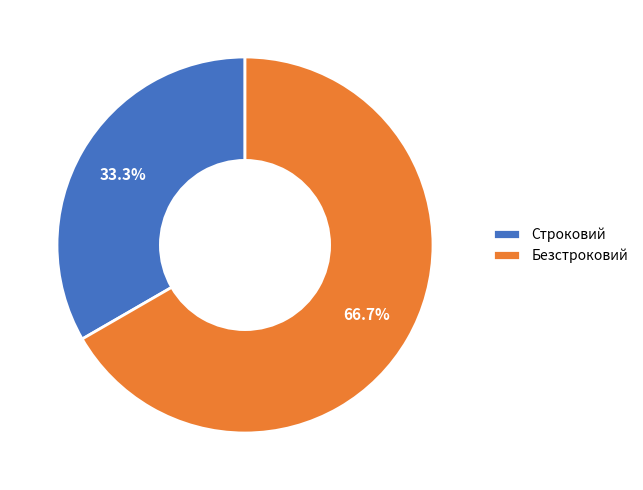

Which has a higher value, Безстроковий or Строковий?

Безстроковий